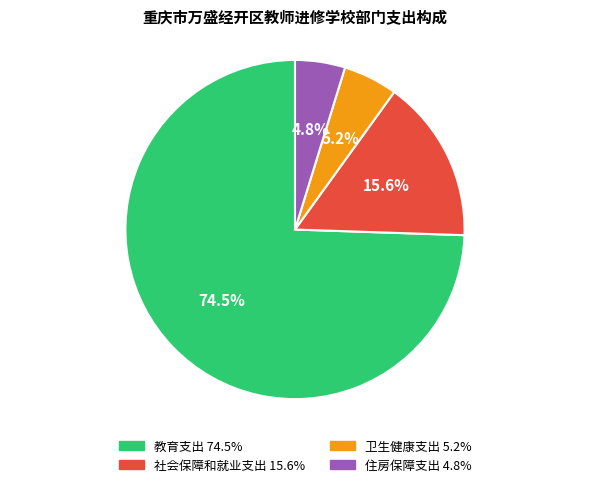

To the nearest percent, what portion does 卫生健康支出 represent?

5%